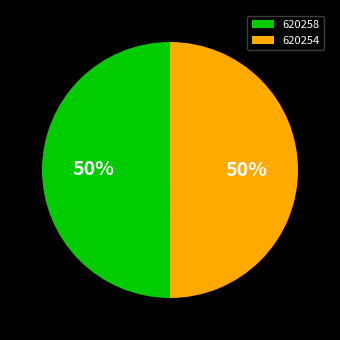

To the nearest percent, what percentage of the pie is 620254?

50%